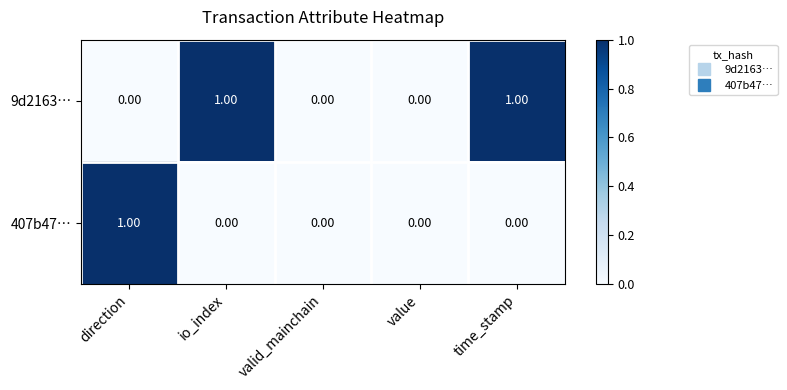

Which series has the largest total across all categories?

9d2163…